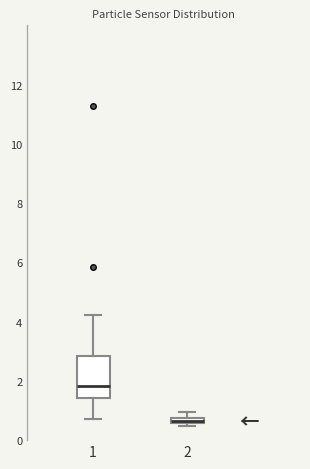

Where does the upper whisker of the box at x = 1 end on the y-axis? The values are not printed on the chart, so give them approximately, as read against the axis.

4.2